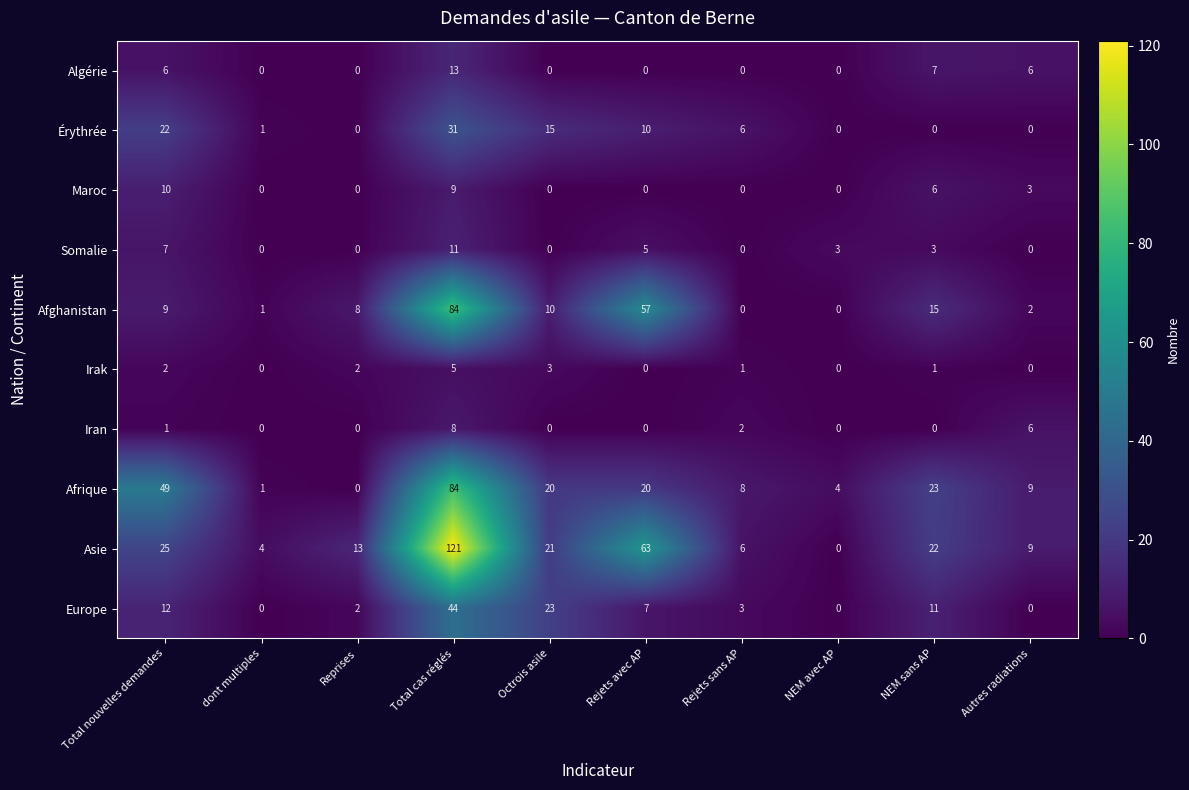

What is the difference between the maximum and minimum values in the Iran series?

8